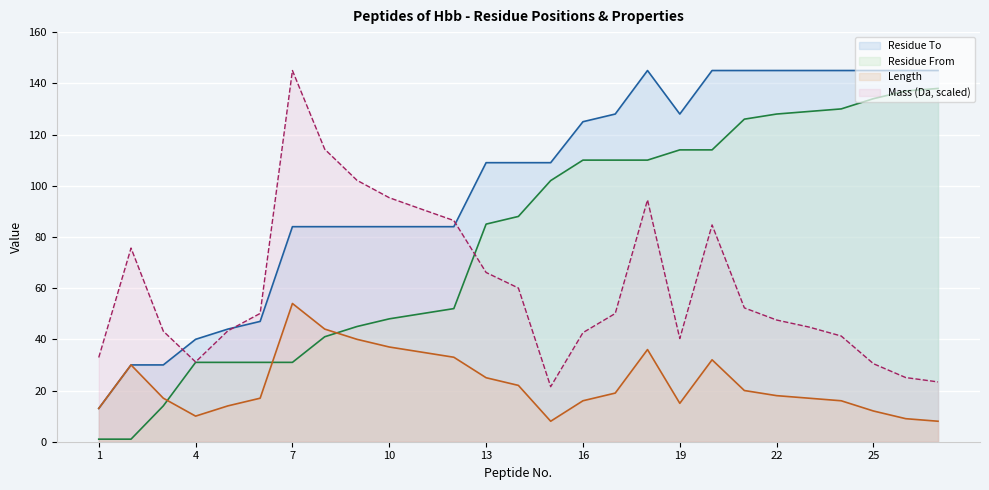

Between which two adjacent categories do Length and Residue From first intersect?

3 and 4